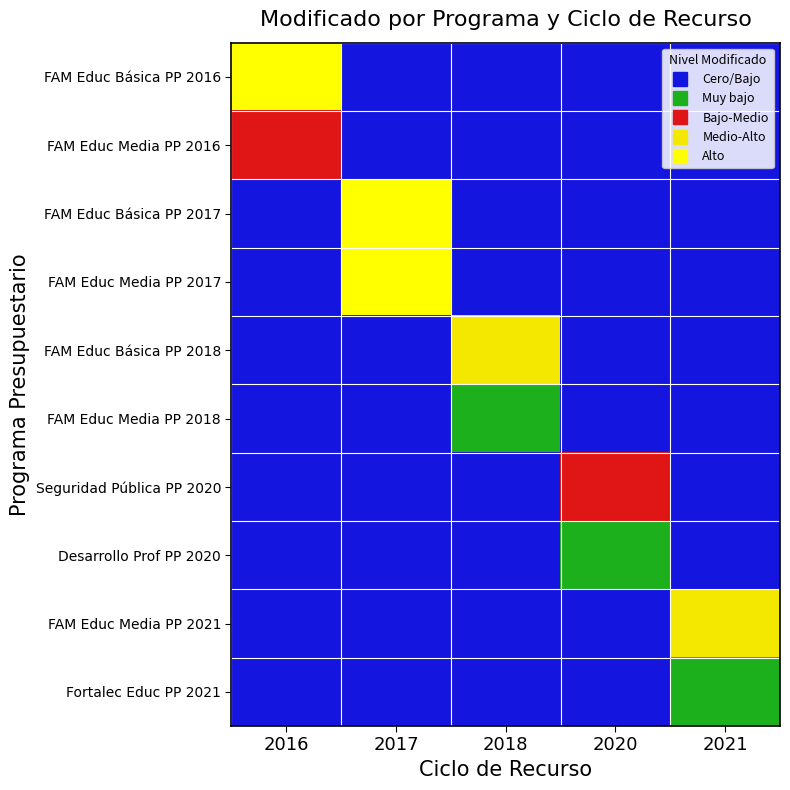

Reading left to right, transcribe all the data shown in this chart.

FAM Educ Básica PP 2016: 2016=4	2017=0	2018=0	2020=0	2021=0
FAM Educ Media PP 2016: 2016=2	2017=0	2018=0	2020=0	2021=0
FAM Educ Básica PP 2017: 2016=0	2017=4	2018=0	2020=0	2021=0
FAM Educ Media PP 2017: 2016=0	2017=4	2018=0	2020=0	2021=0
FAM Educ Básica PP 2018: 2016=0	2017=0	2018=3	2020=0	2021=0
FAM Educ Media PP 2018: 2016=0	2017=0	2018=1	2020=0	2021=0
Seguridad Pública PP 2020: 2016=0	2017=0	2018=0	2020=2	2021=0
Desarrollo Prof PP 2020: 2016=0	2017=0	2018=0	2020=1	2021=0
FAM Educ Media PP 2021: 2016=0	2017=0	2018=0	2020=0	2021=3
Fortalec Educ PP 2021: 2016=0	2017=0	2018=0	2020=0	2021=1